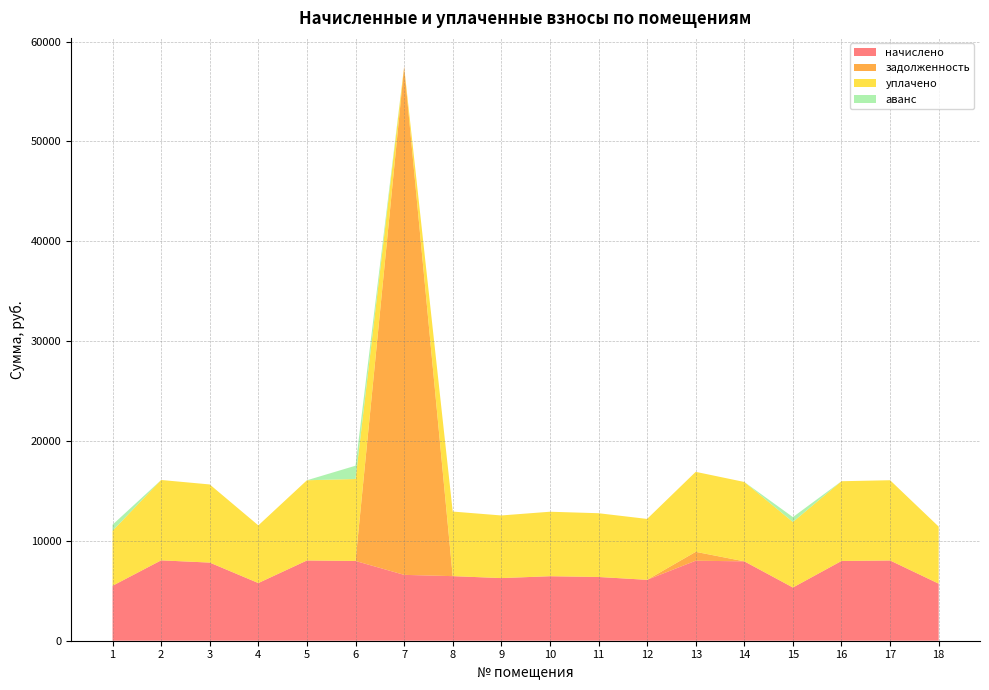

Reading right to left, transcribe all the data shown in this chart.

начислено: 5713.2	8035.7	7986.1	5328.3	7948.8	8010.9	6098.2	6383.9	6458.4	6272.1	6467.6	6595.0	7986.2	8035.9	5775.3	7824.6	8048.2	5502.1
задолженность: 0.0	0.0	0.0	0.0	0.0	890.1	0.0	0.0	0.0	0.0	0.0	50896.7	0.0	0.0	0.0	0.0	0.0	0.0
уплачено: 5713.2	8035.7	7986.1	6563.5	7948.8	8010.9	6098.2	6383.9	6458.4	6272.1	6467.6	0.0	8208.1	8032.1	5775.3	7824.6	8048.2	5502.1
аванс: 0.0	0.0	0.0	488.0	0.0	0.0	0.0	0.0	0.0	0.0	0.0	0.0	1331.0	0.0	0.0	0.0	0.0	611.3